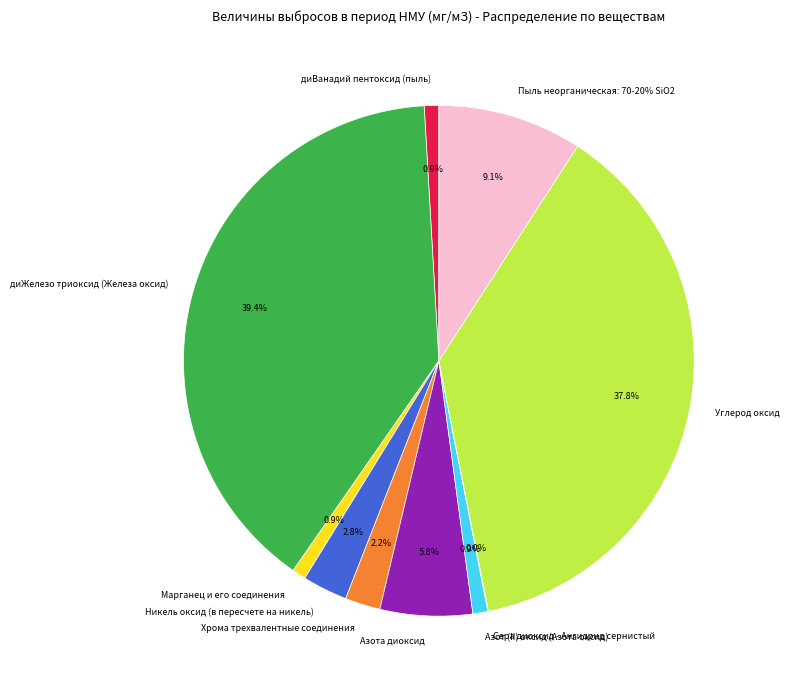

What is the change in value from диЖелезо триоксид (Железа оксид) to Азота диоксид?

-157.2